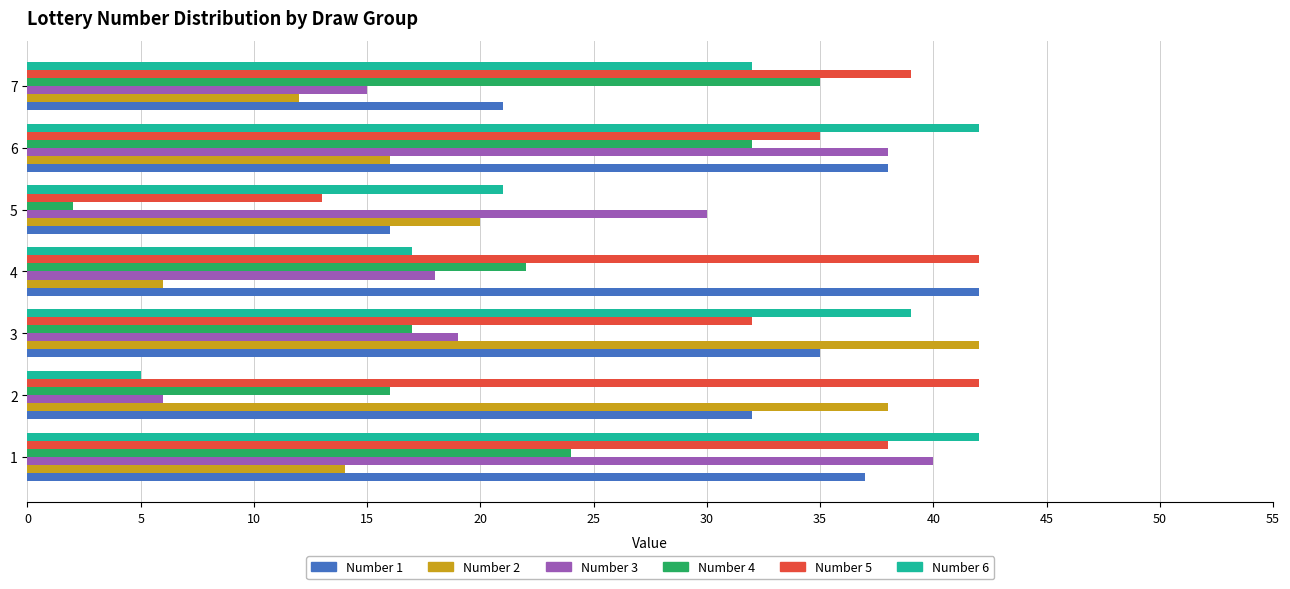

At how many categories does at least one series exceed 38?

6